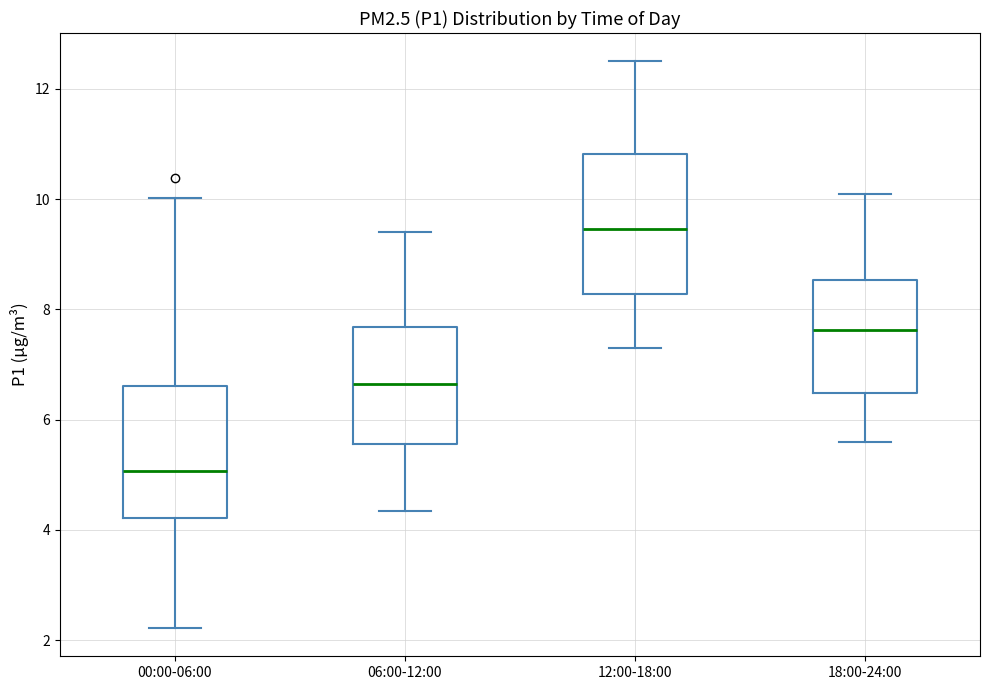

Where does the lower whisker of the box for 18:00-24:00 end on the y-axis? The values are not printed on the chart, so give them approximately, as read against the axis.

5.6